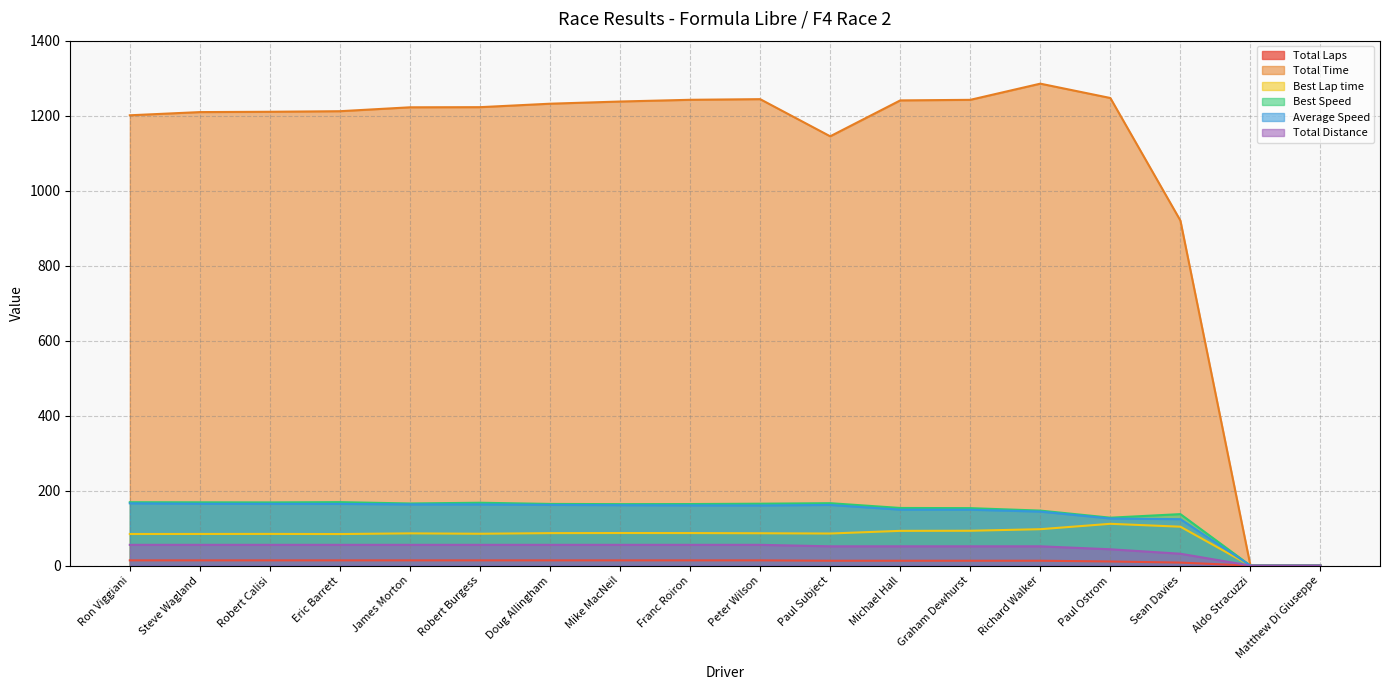

List the labels in order of Best Lap time value, smallest first.

Aldo Stracuzzi, Matthew Di Giuseppe, Eric Barrett, Ron Viggiani, Steve Wagland, Robert Calisi, Robert Burgess, Paul Subject, James Morton, Peter Wilson, Doug Allingham, Franc Roiron, Mike MacNeil, Michael Hall, Graham Dewhurst, Richard Walker, Sean Davies, Paul Ostrom